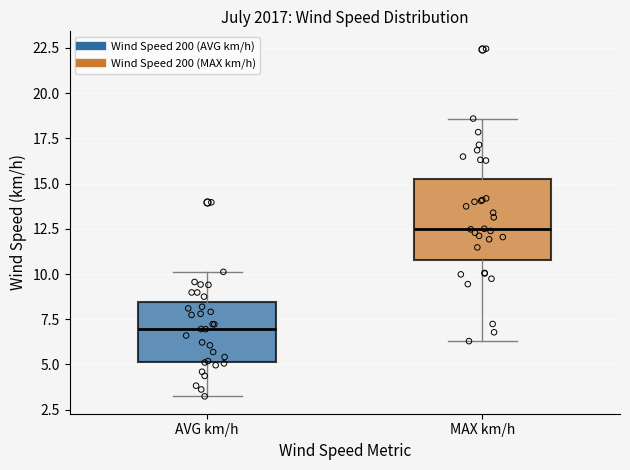

Where is the lower edge of the box for AVG km/h on the y-axis? The values are not printed on the chart, so give them approximately, as read against the axis.

5.0